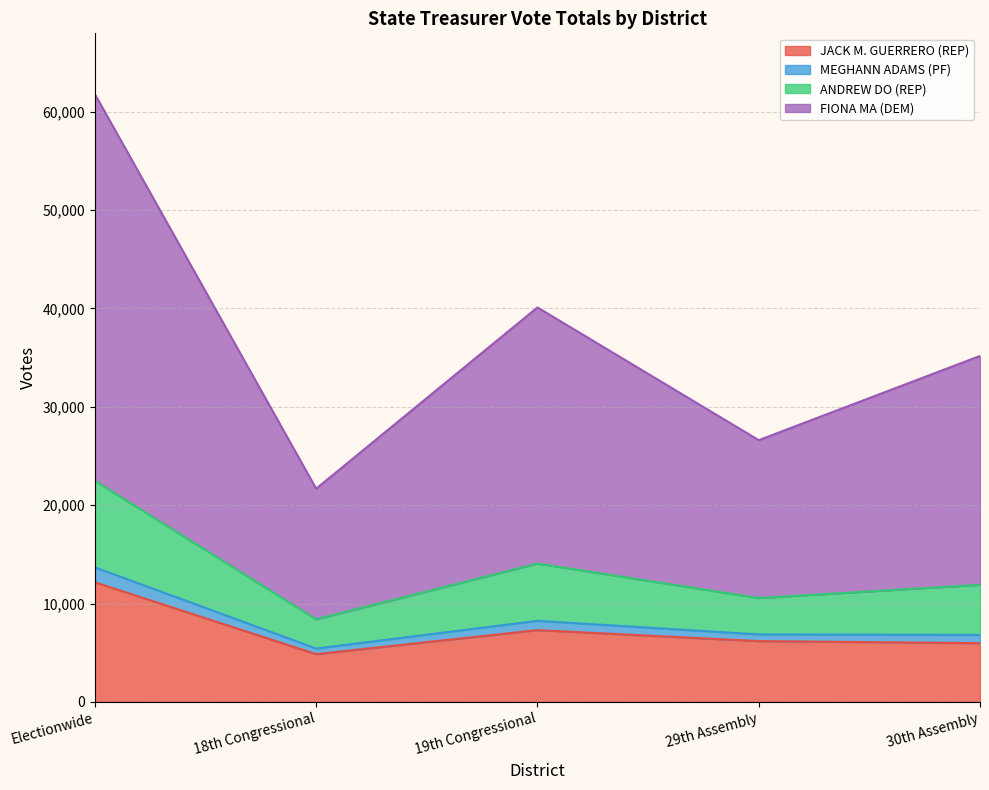

What is the difference between the maximum and minimum values in the JACK M. GUERRERO (REP) series?

7302